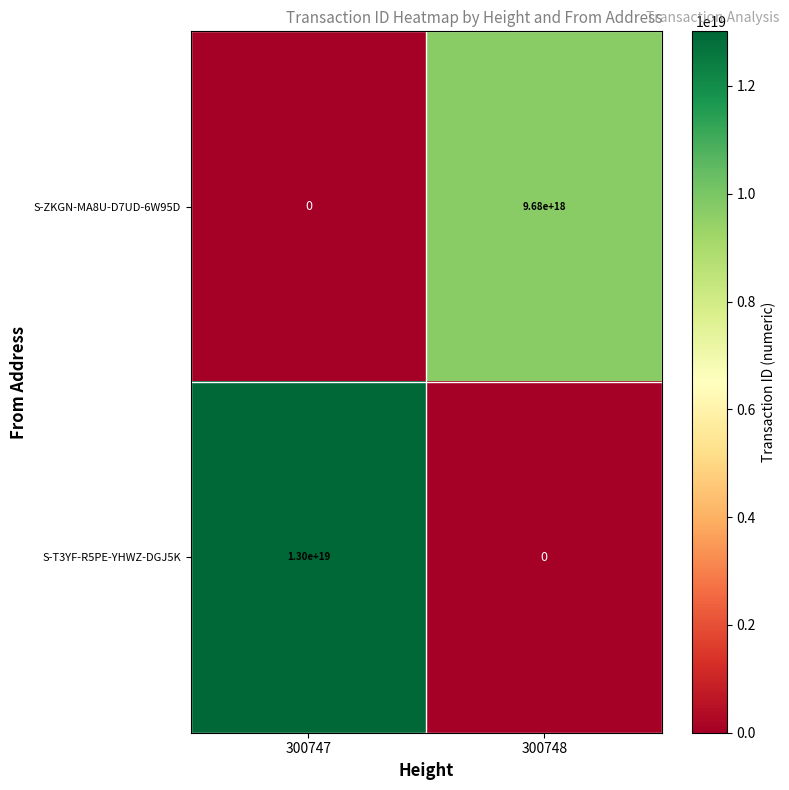

Where is S-T3YF-R5PE-YHWZ-DGJ5K nearest to the value 6500000000000000000?

300747